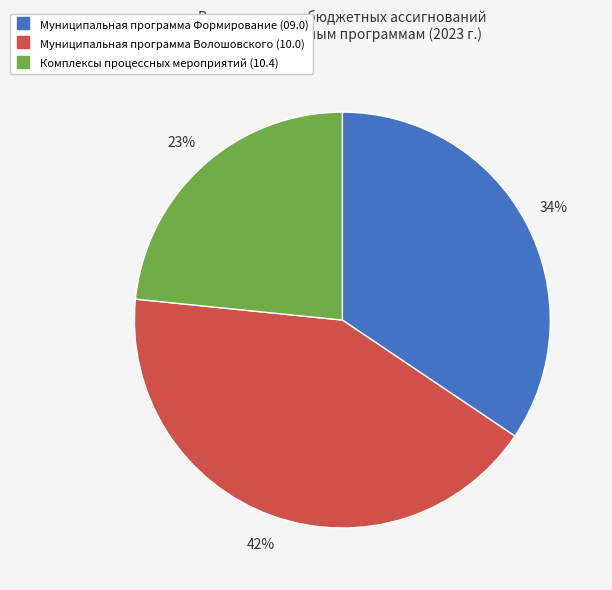

To the nearest percent, what is the average slice percentage?

33%